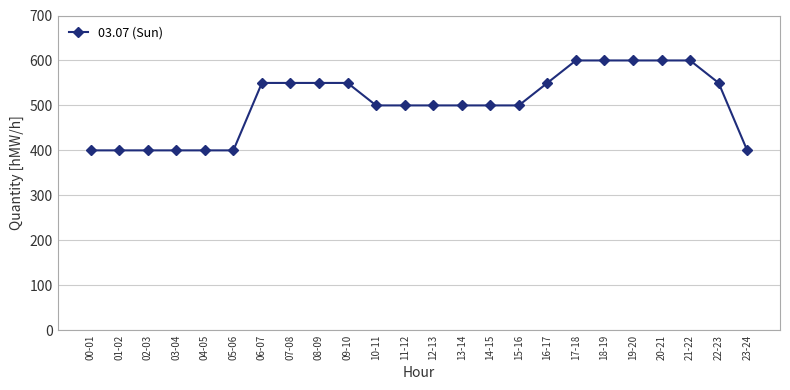

What position from the right is 04-05?

20